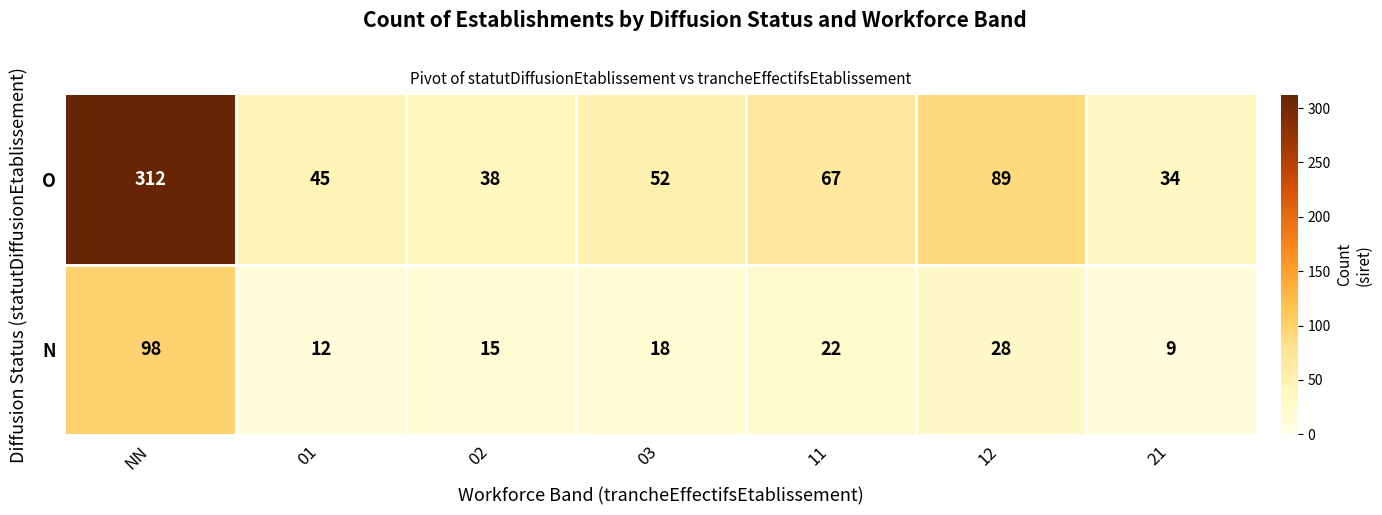

Between 02 and 21, which series saw the biggest shift?

N